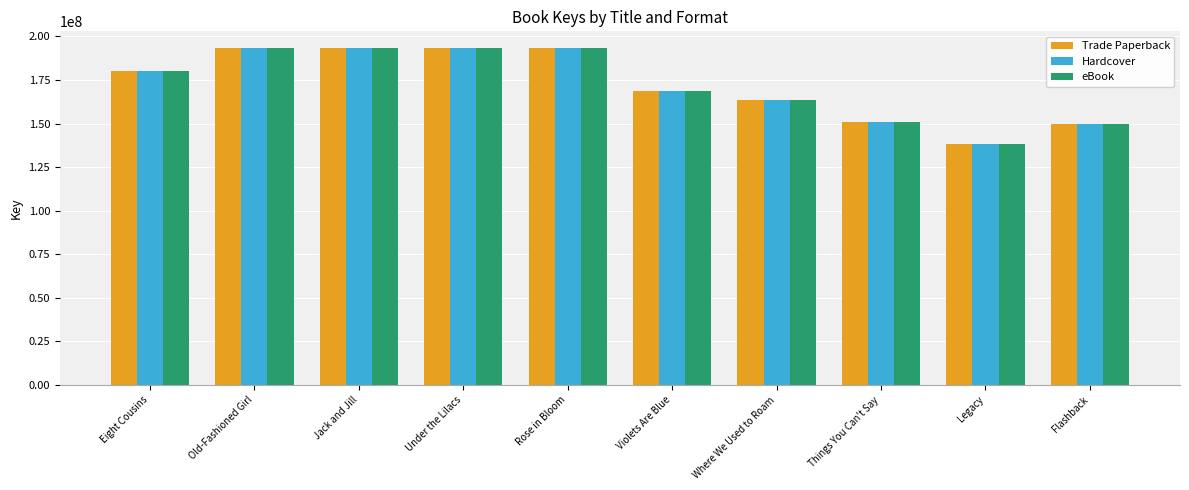

The eBook series shows 67674938 at Things You Can't Say. True or false?

False